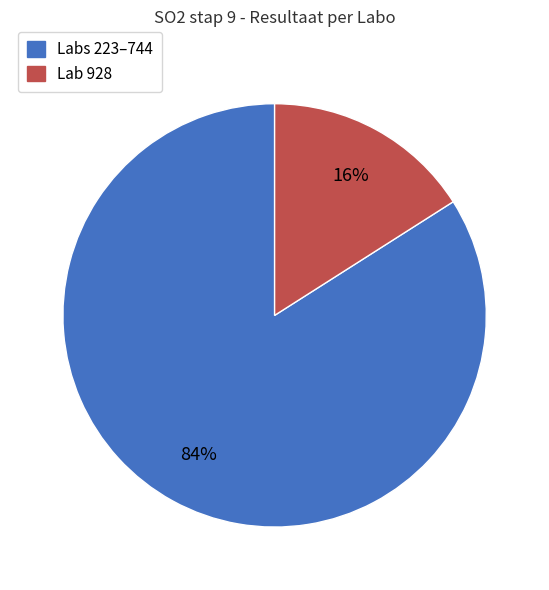

Does any single category account for the majority?

Yes